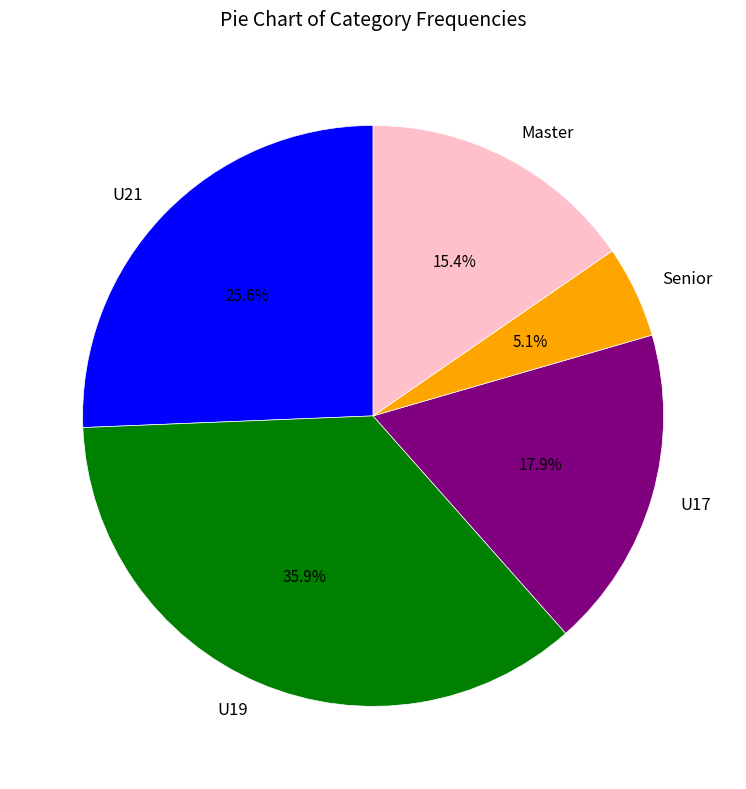

Approximately how many times larger is the value at U17 compared to U19?

0.5